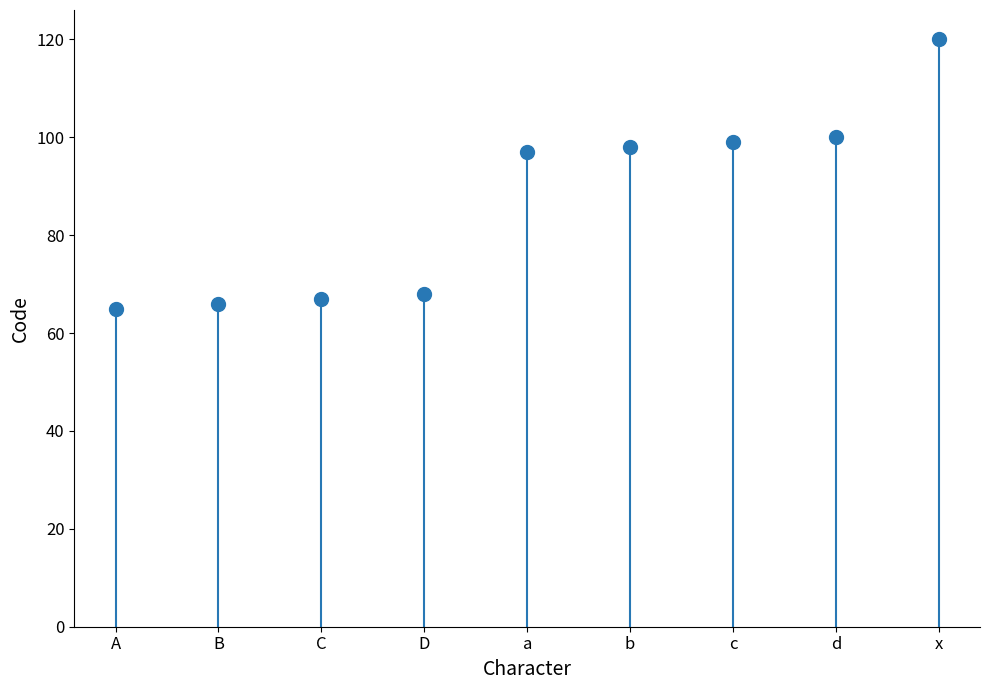

Reading left to right, extract all data points from this chart.

65	66	67	68	97	98	99	100	120